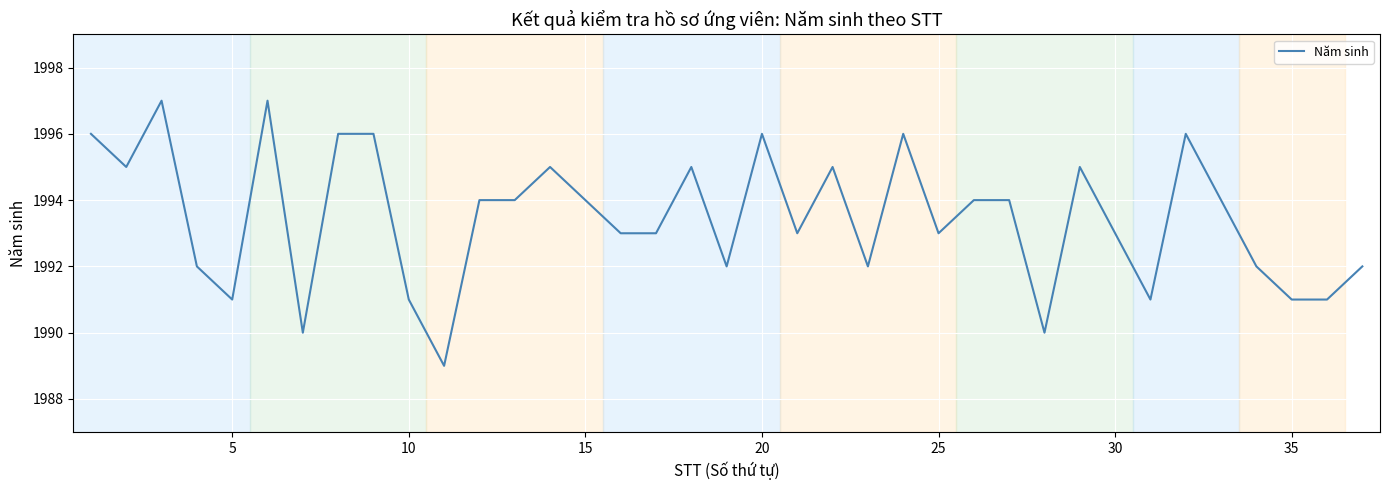

What is the difference between the maximum and minimum values?

8